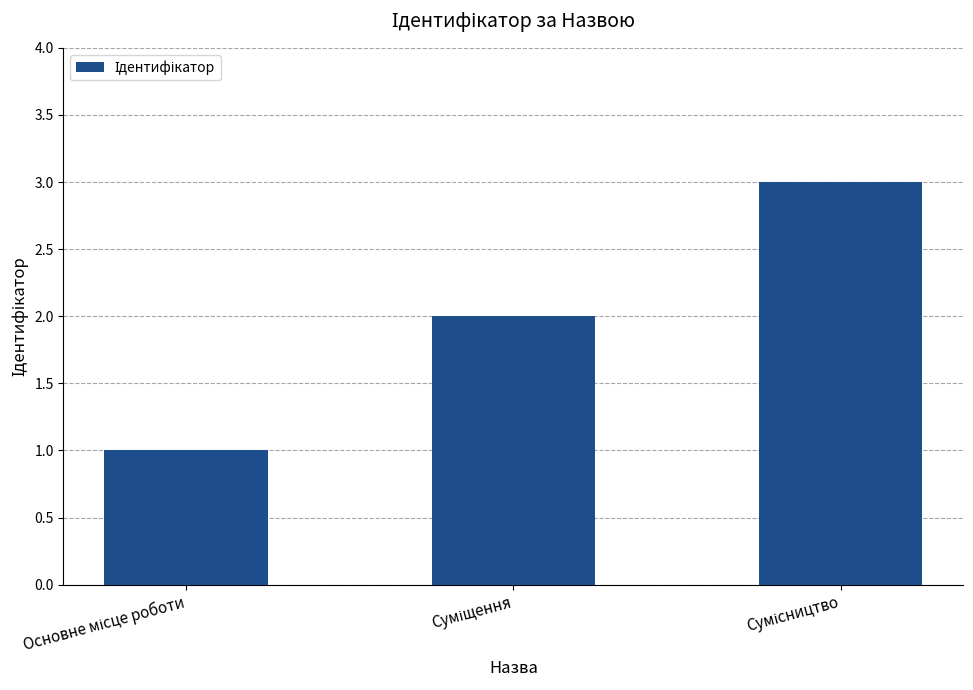

What is the greatest value displayed?

3